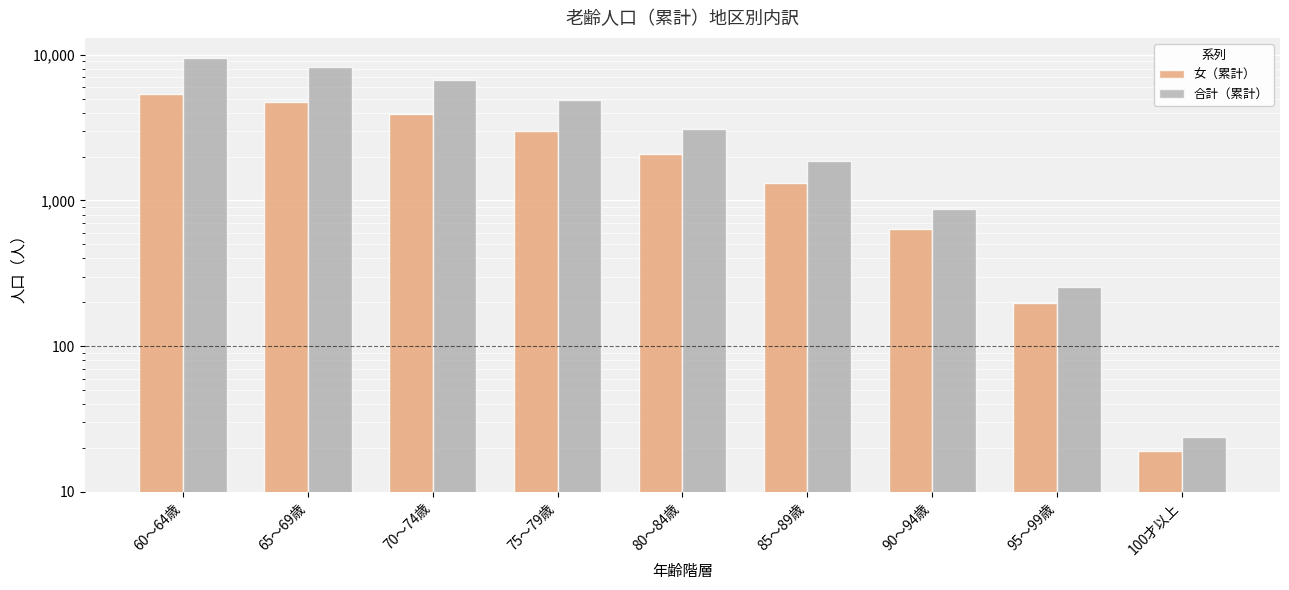

Which series changed the most between 65～69歳 and 80～84歳?

合計（累計）